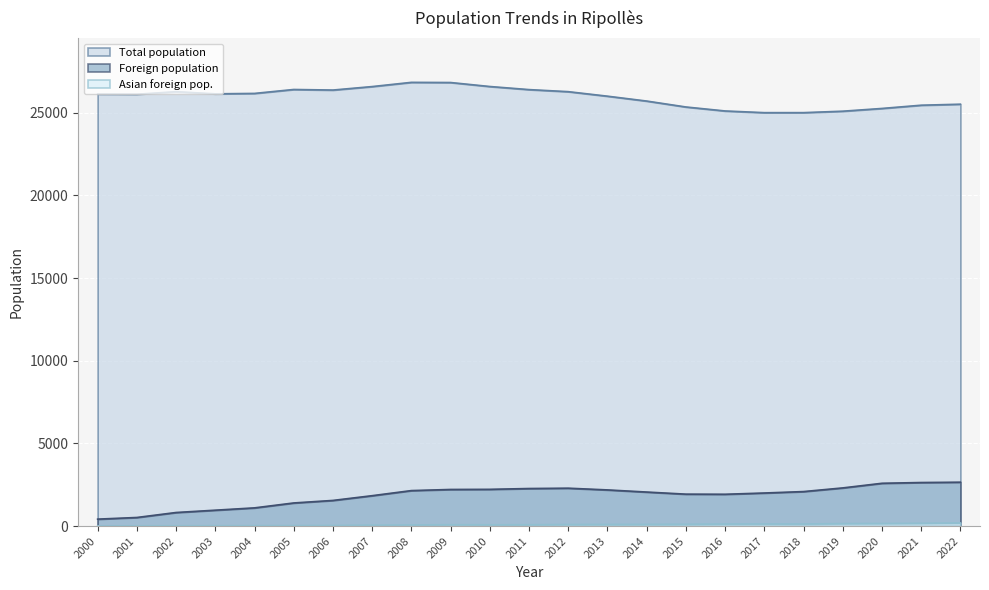

What is the maximum value for Total population?

26831